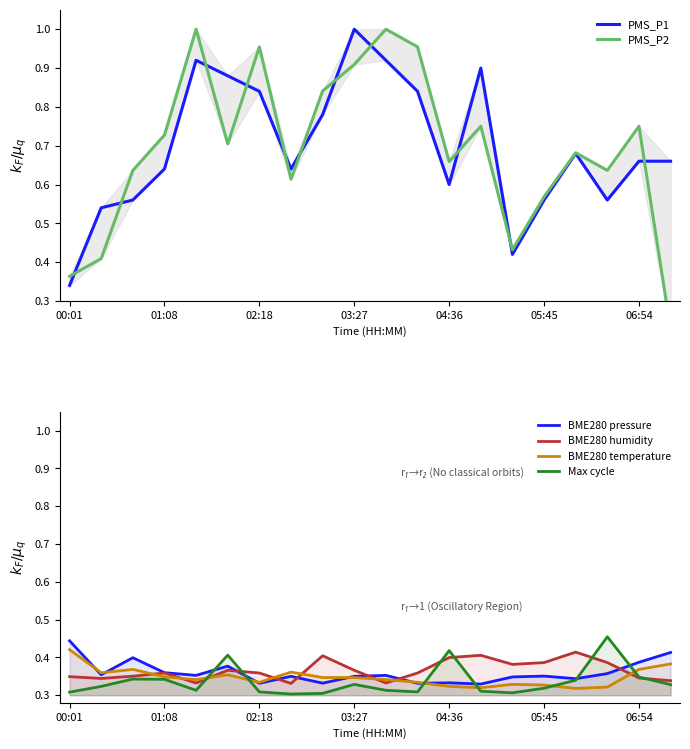

True or false: PMS_P1 and Max cycle cross at least once.

False